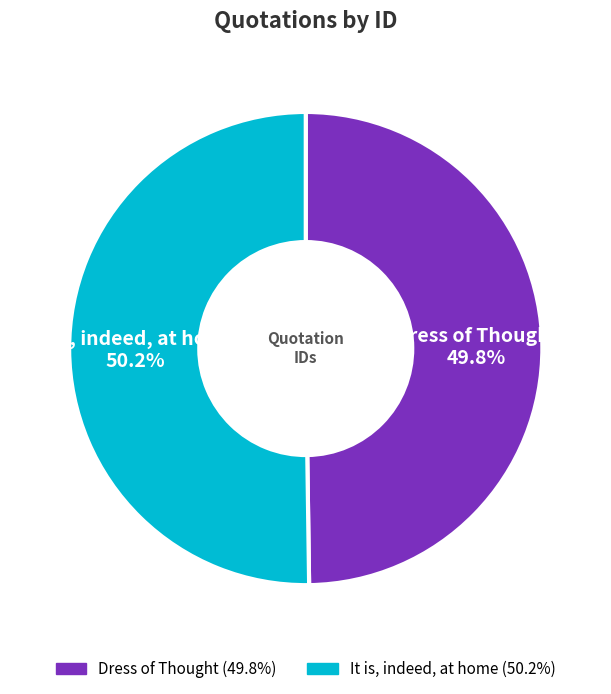

Is there any slice that represents more than half of the pie?

Yes